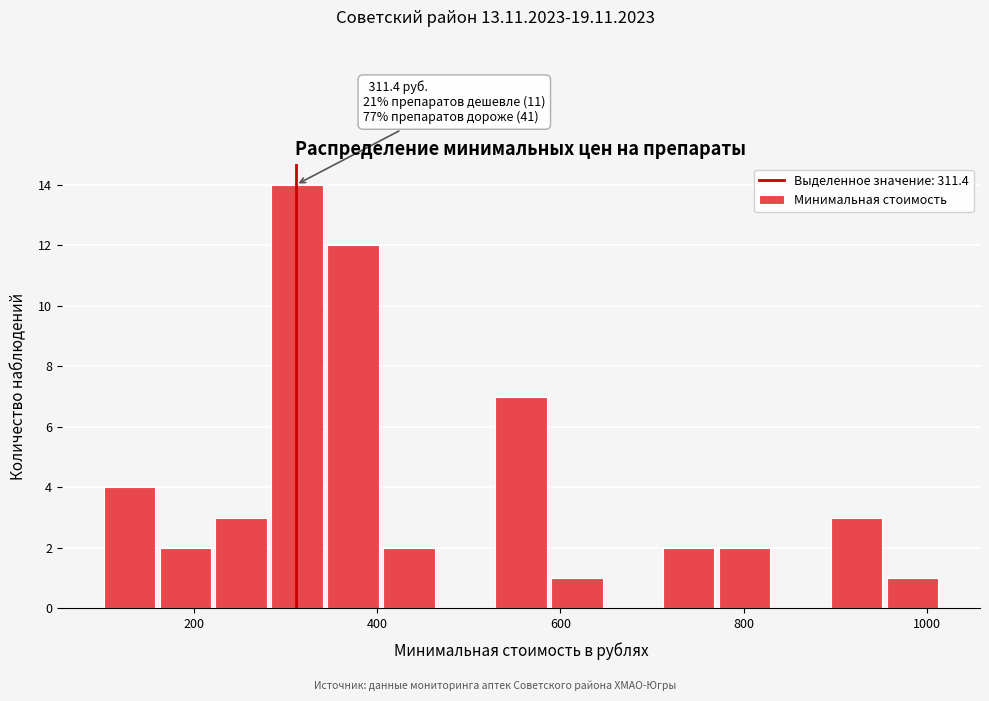

Around what value on the x-axis is the tallest bar? Give the approximate position of its centre, as read against the axis.

320